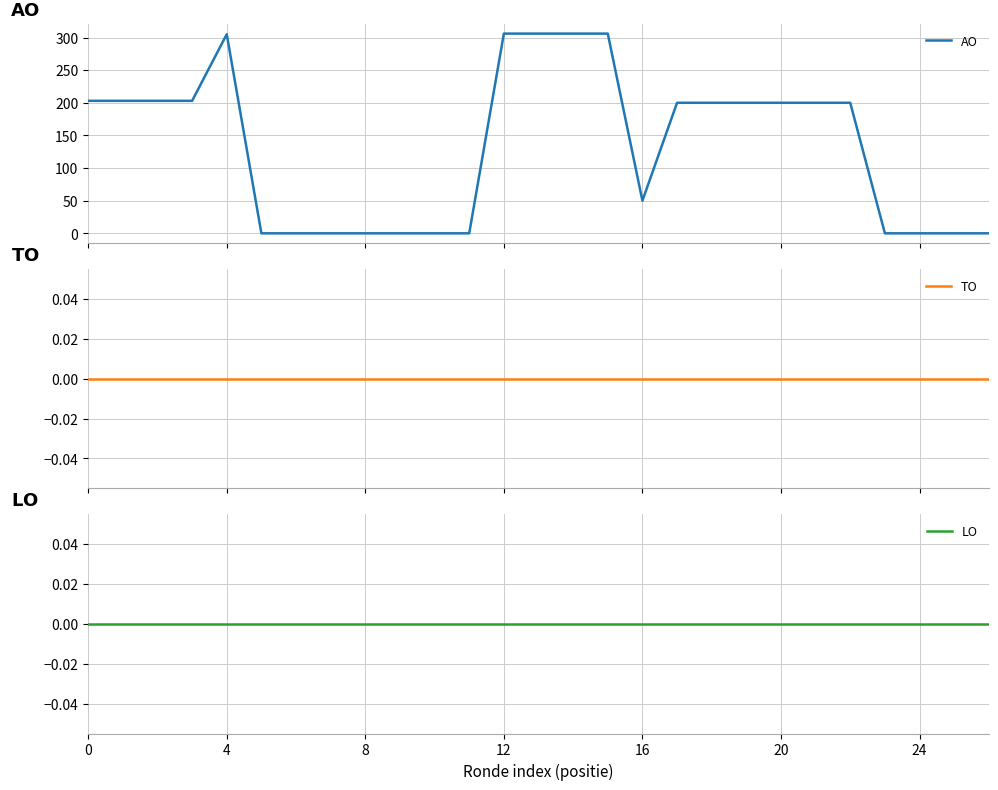

Is the value of LO at 4 greater than the value of AO at 12?

No